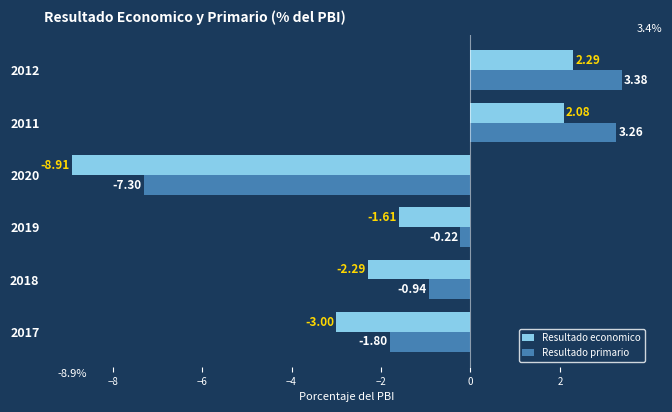

How many distinct data groups are displayed?

2